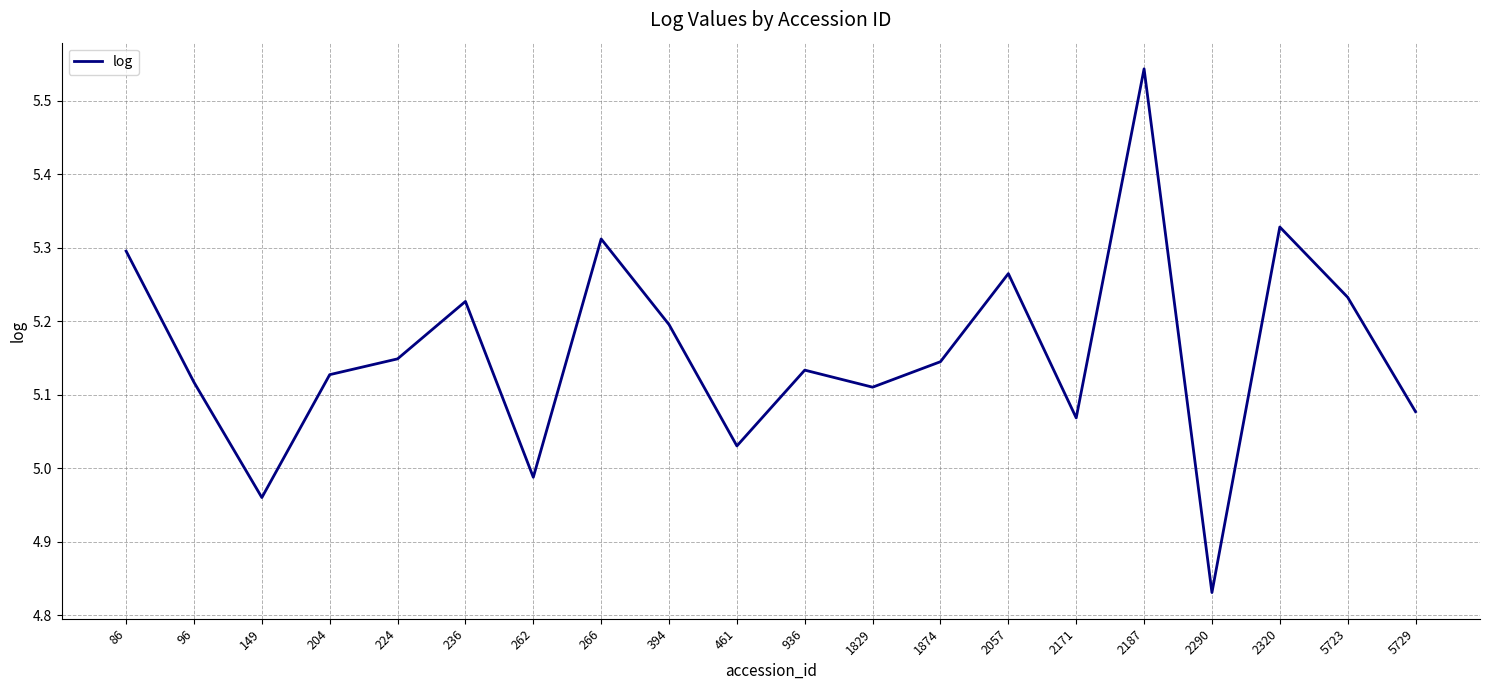

Which category has the highest value across all series?

2187